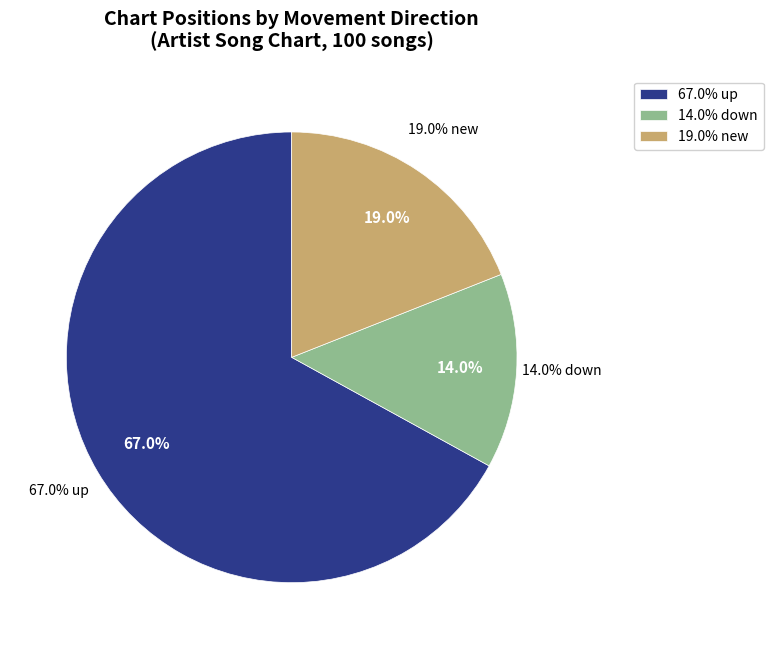

Which slice is the smallest?

down